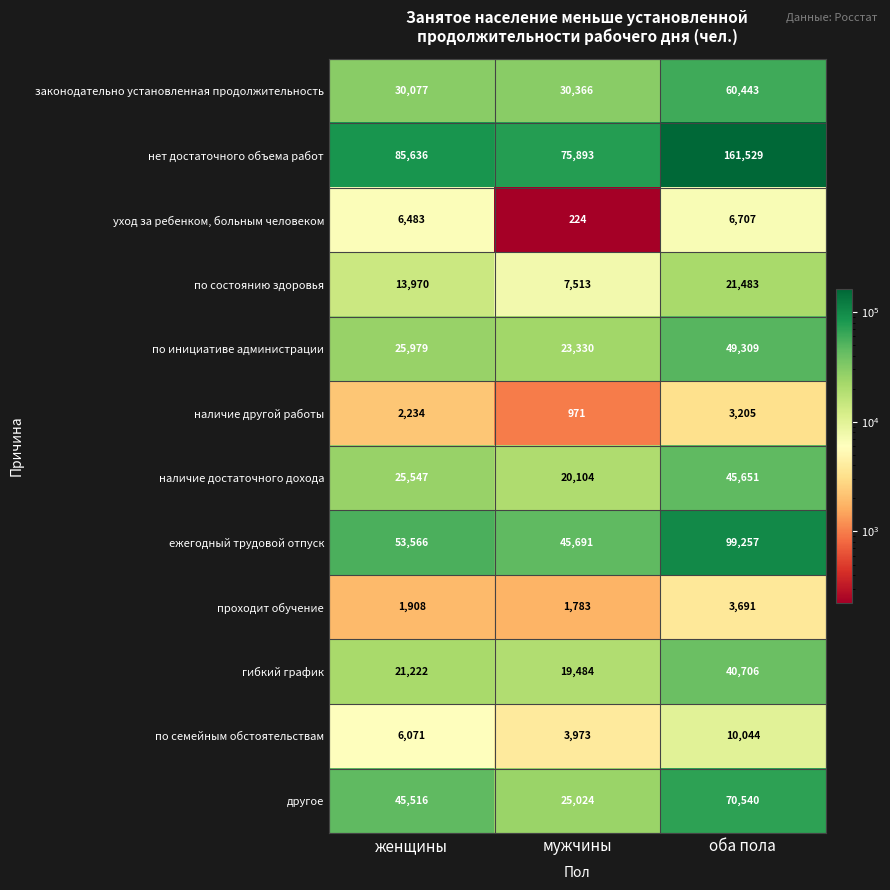

At which category is the sum across all series the highest?

оба пола